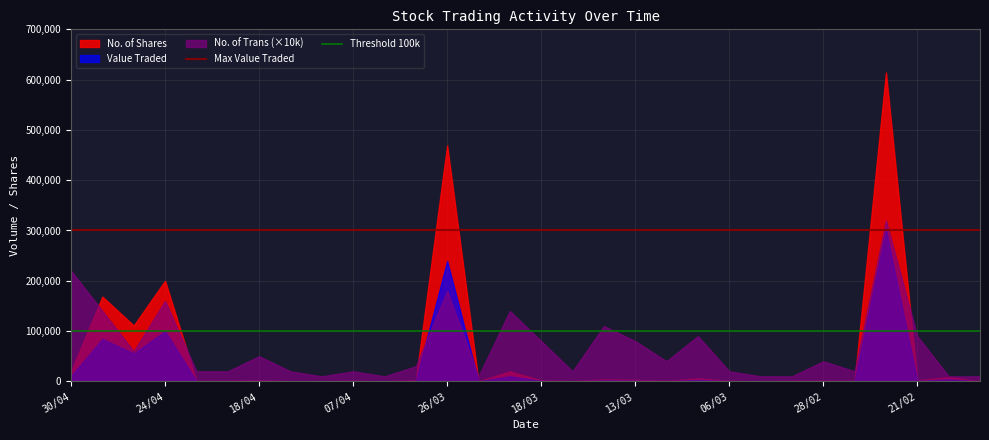

Where is Value Traded nearest to the value 150804?

24/04